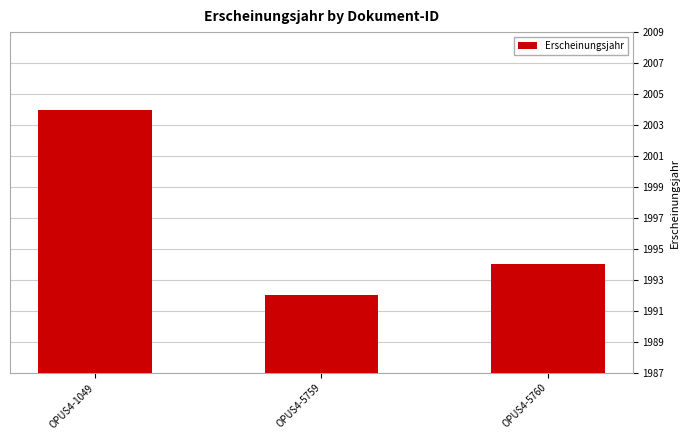

What is the value of the 2nd bar from the left?

1992